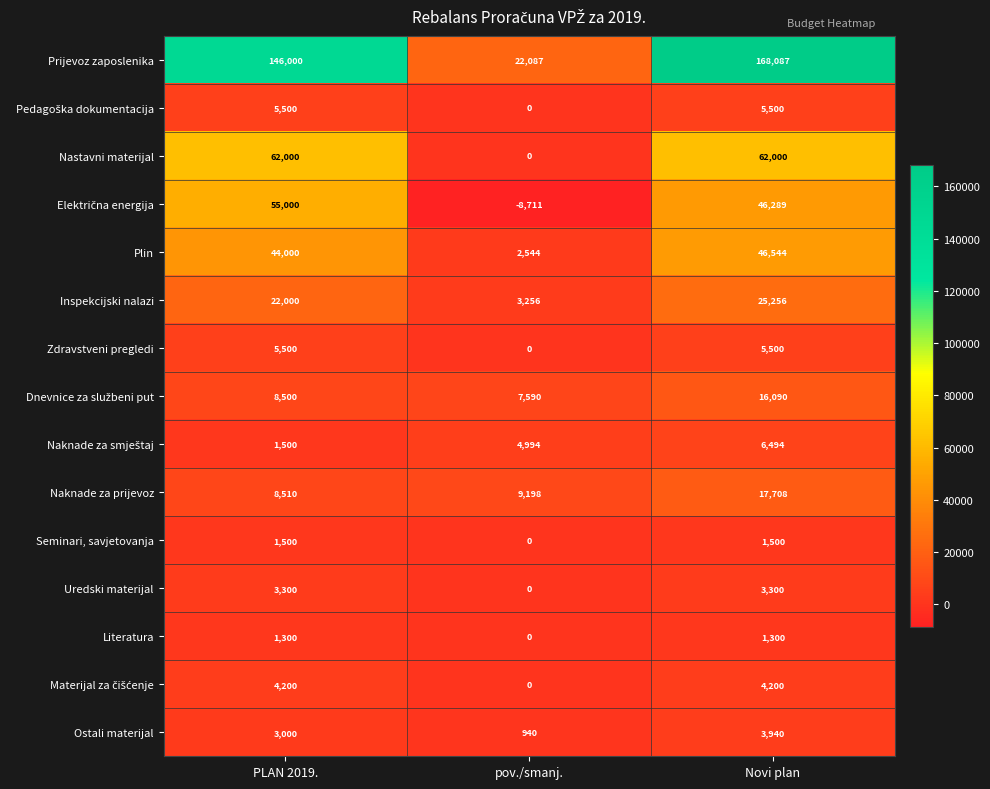

What is the smallest value displayed?

-8711